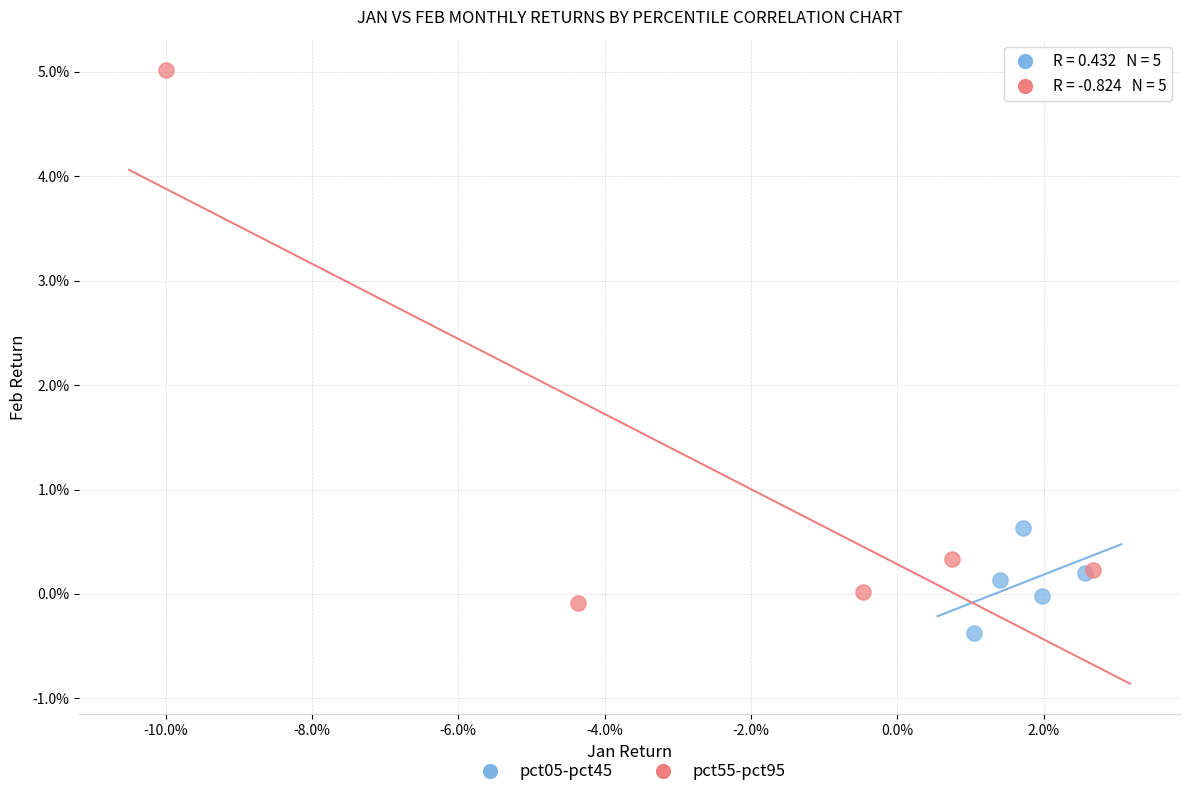

Which series reaches the minimum Y coordinate?

pct05-pct45